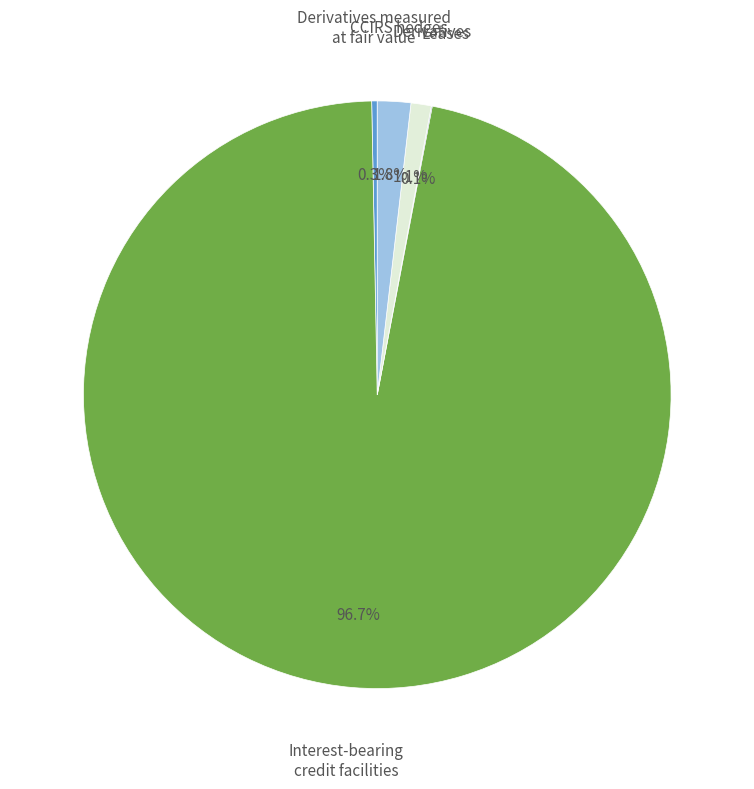

Which slice represents more than half of the pie?

Interest-bearing credit facilities